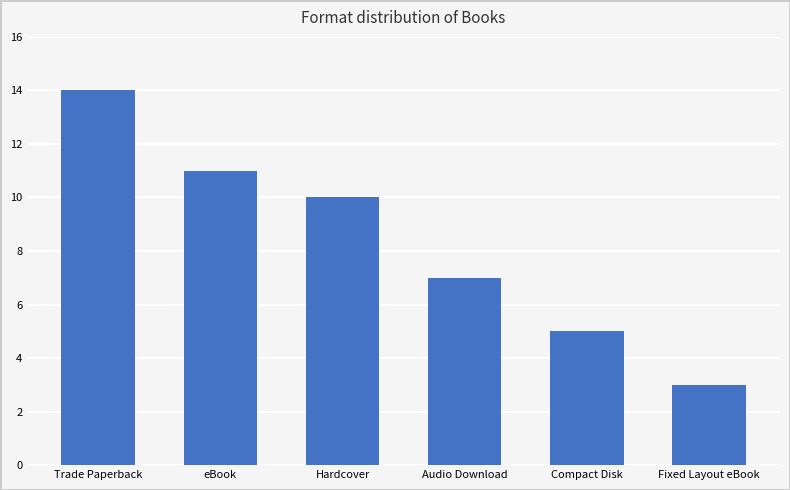

Does the chart contain any negative values?

No